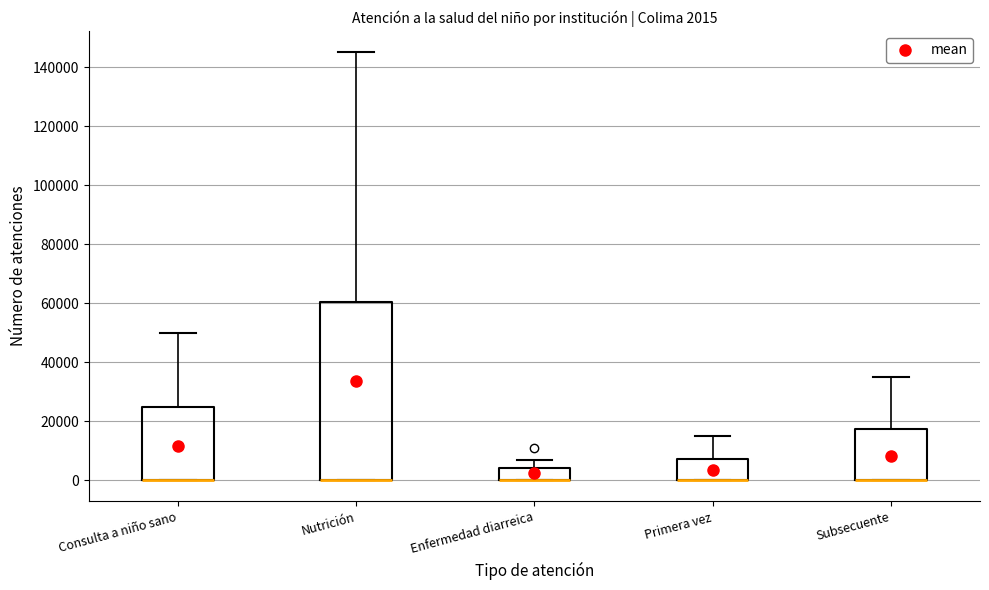

Which box is the tallest, from its lower edge to its upper edge?

Nutrición